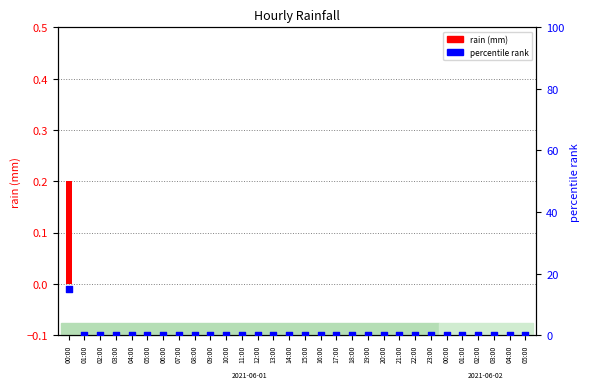

What are all the series names shown in the legend?

rain (mm), percentile rank